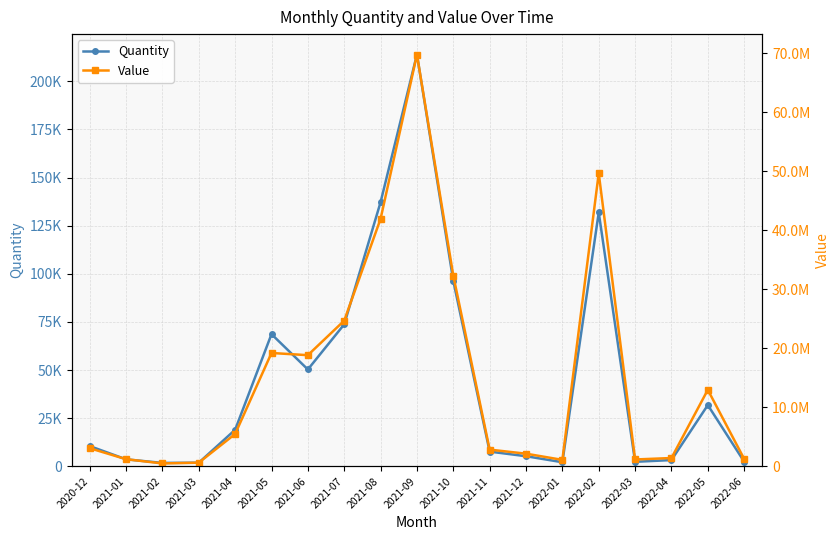

What is the total value across all series at 2022-06?

1261497